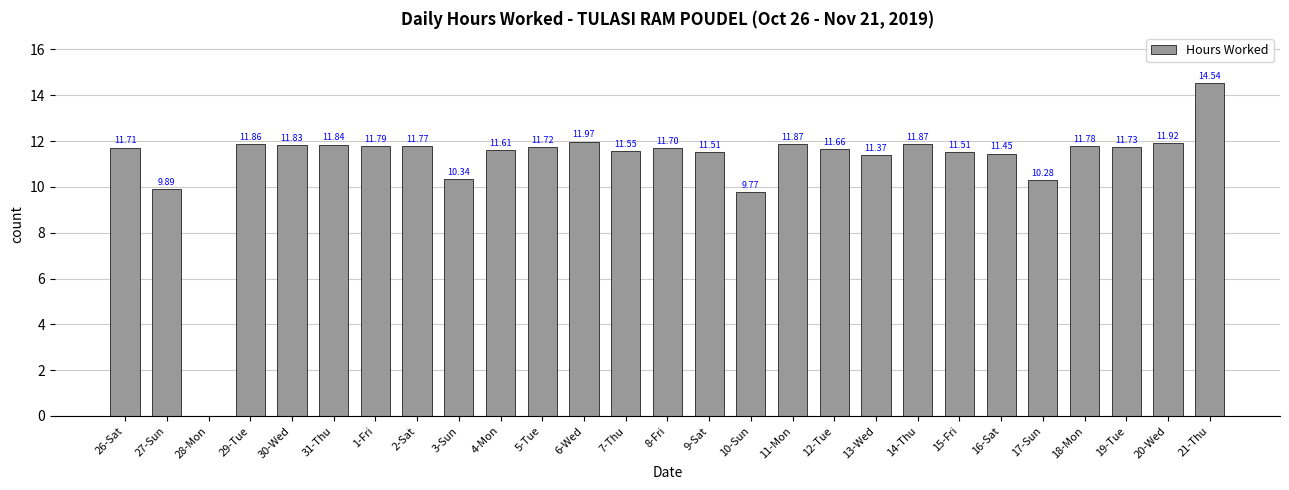

What is the average value?

11.1